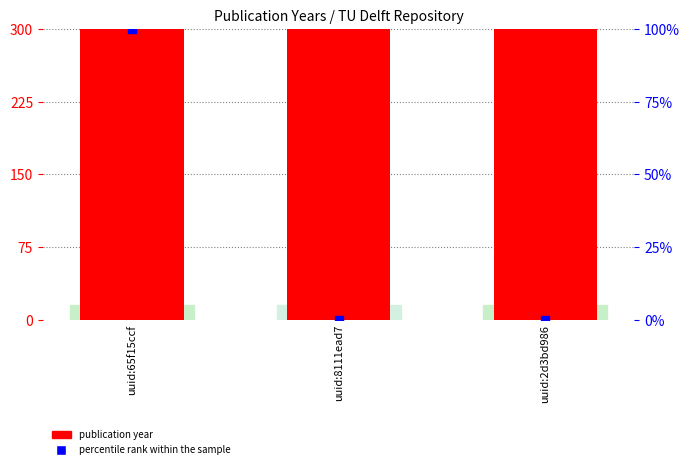

What are all the series names shown in the legend?

publication year, percentile rank within the sample